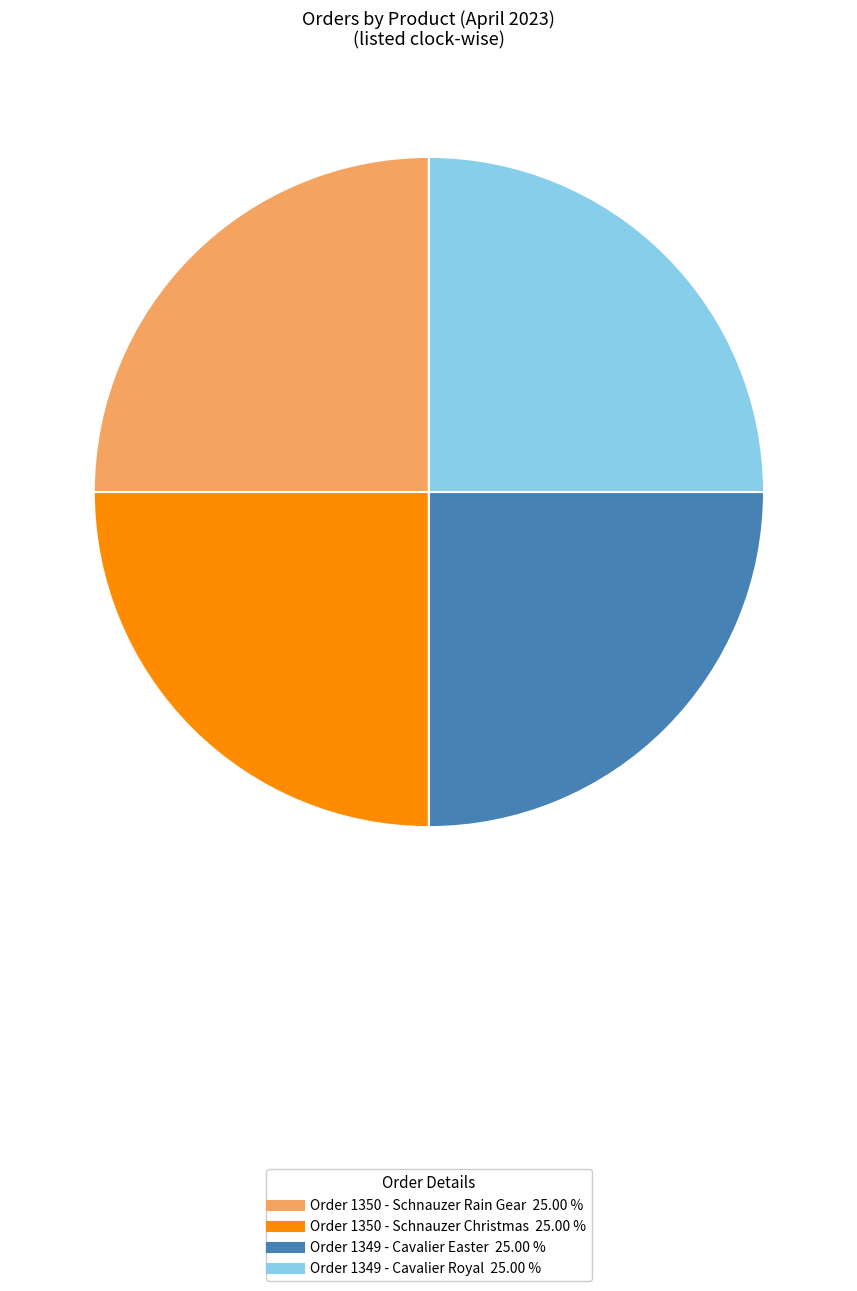

Does Order 1350 - Schnauzer Christmas account for over 50% of the chart?

No